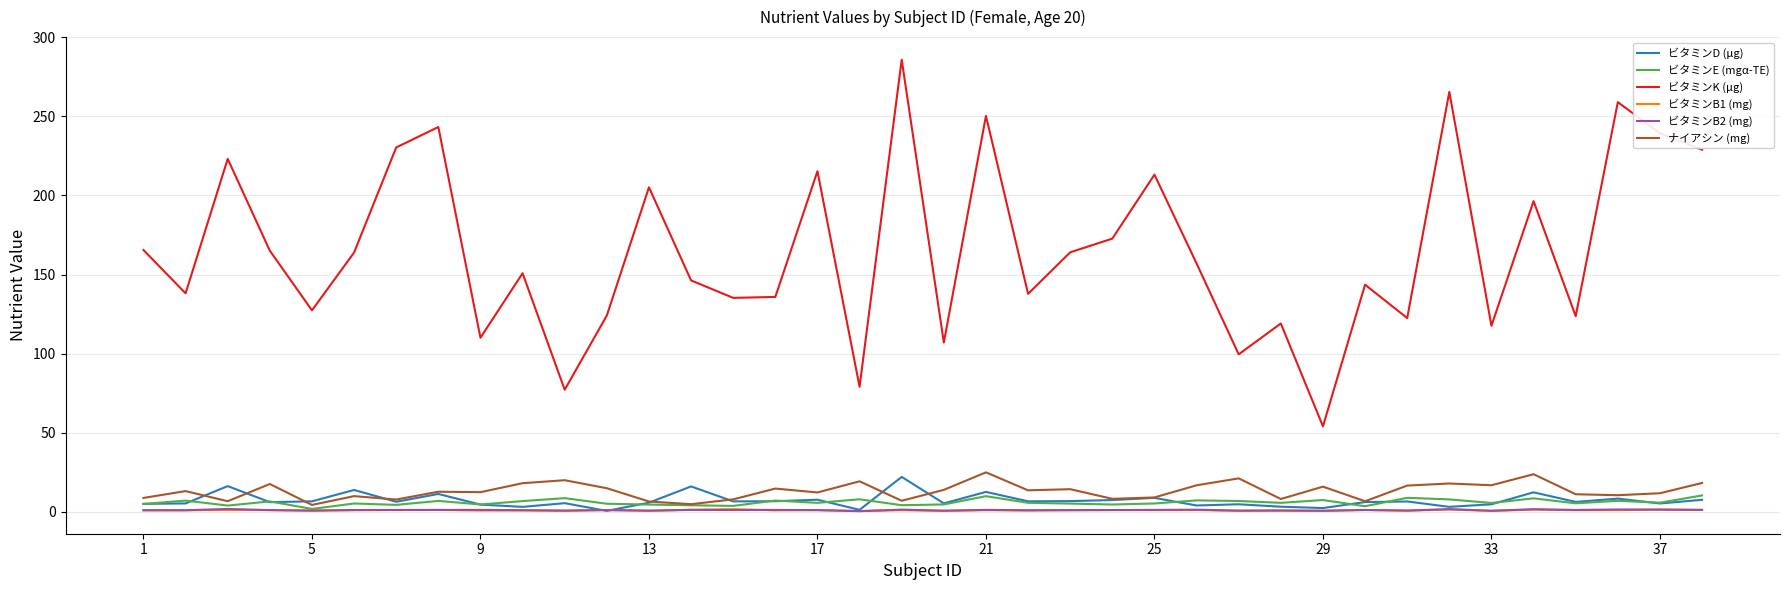

How many distinct data groups are displayed?

6